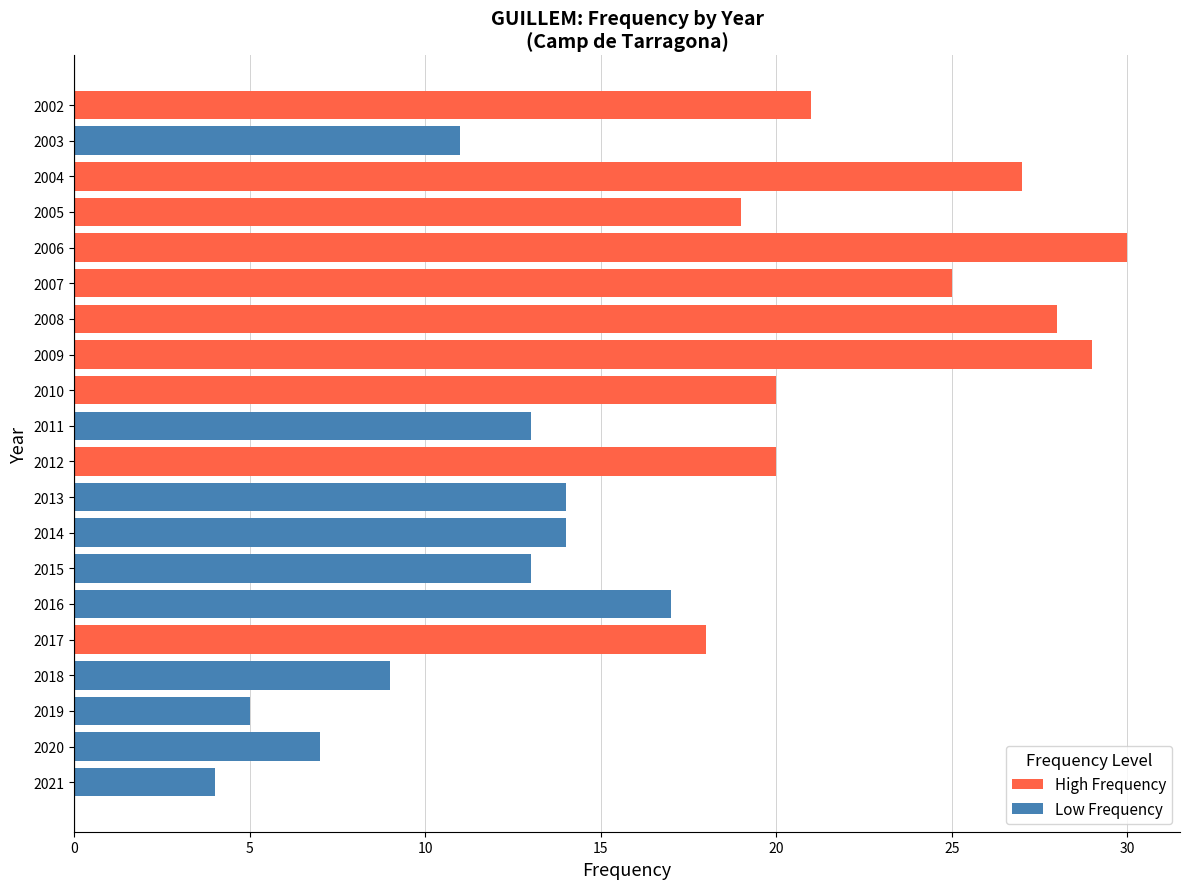

True or false: High Frequency has a value of 0 at 2018.

True